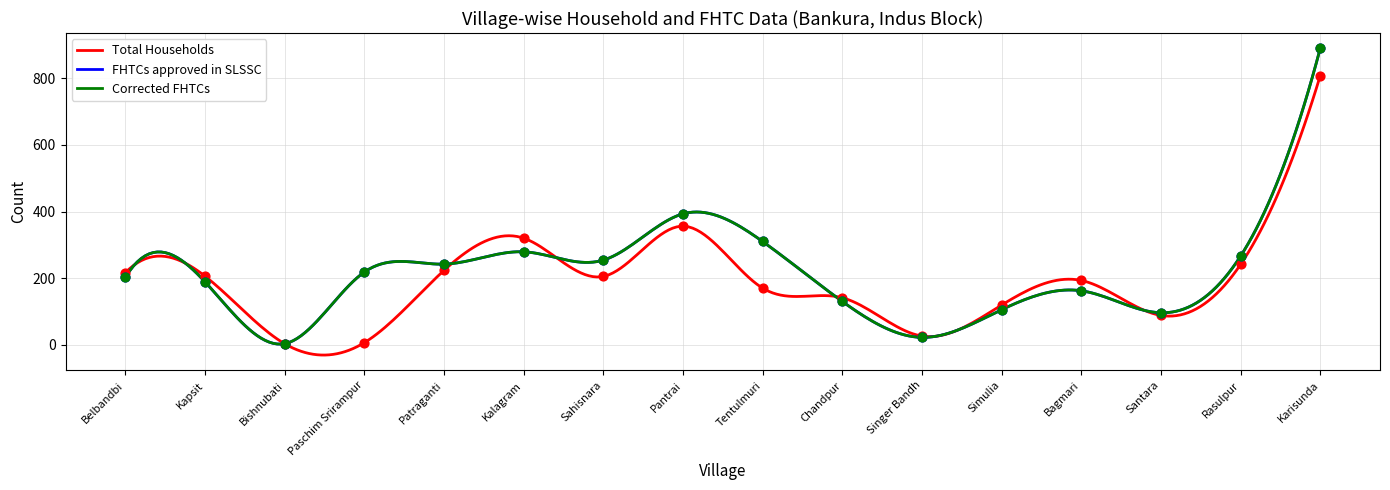

Which series has the largest Y range (max minus min)?

FHTCs approved in SLSSC